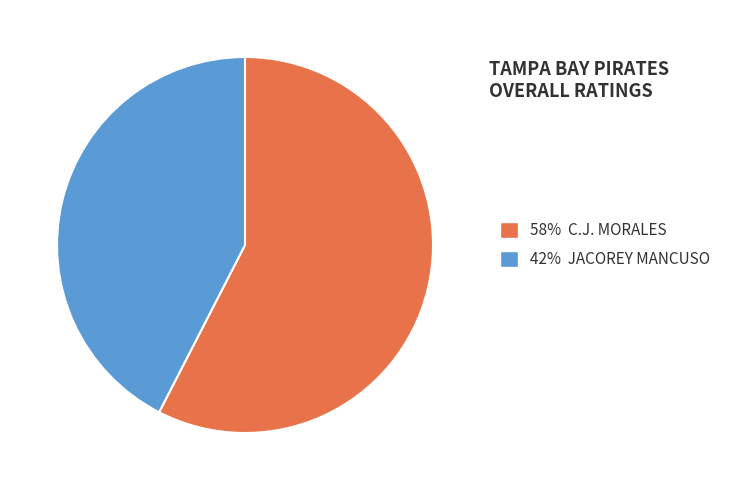

Which slice is the smallest?

42% JACOREY MANCUSO